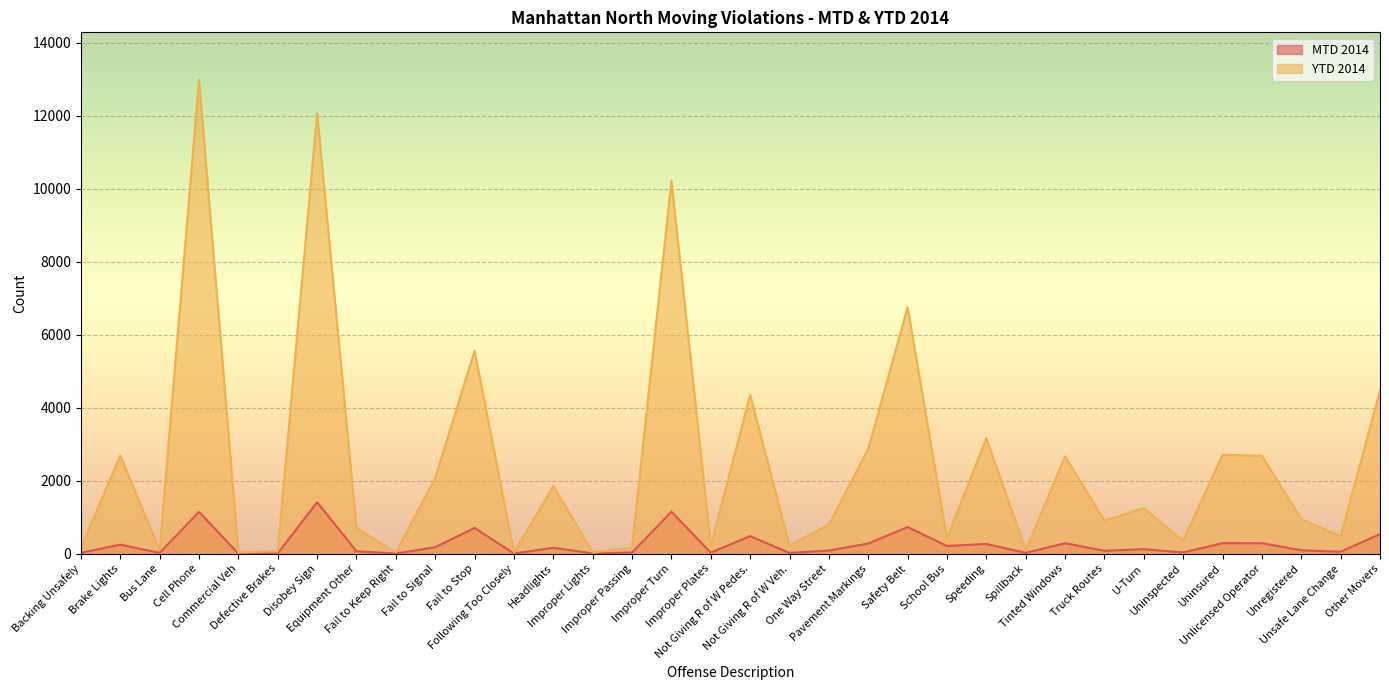

Which label corresponds to the smallest value in the chart?

Commercial Veh